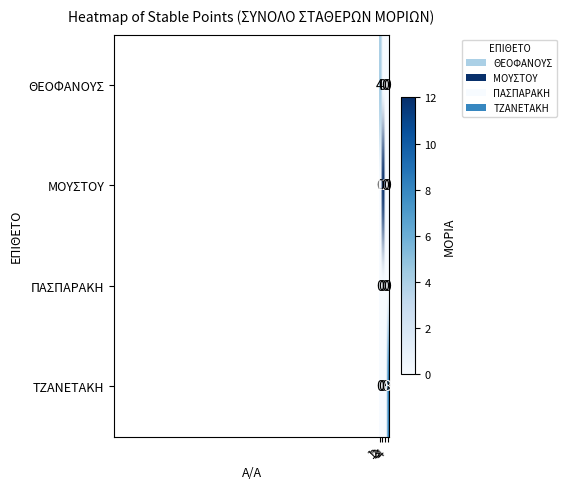

List the series in order of their overall mean, lowest first.

ΠΑΣΠΑΡΑΚΗ, ΘΕΟΦΑΝΟΥΣ, ΤΖΑΝΕΤΑΚΗ, ΜΟΥΣΤΟΥ